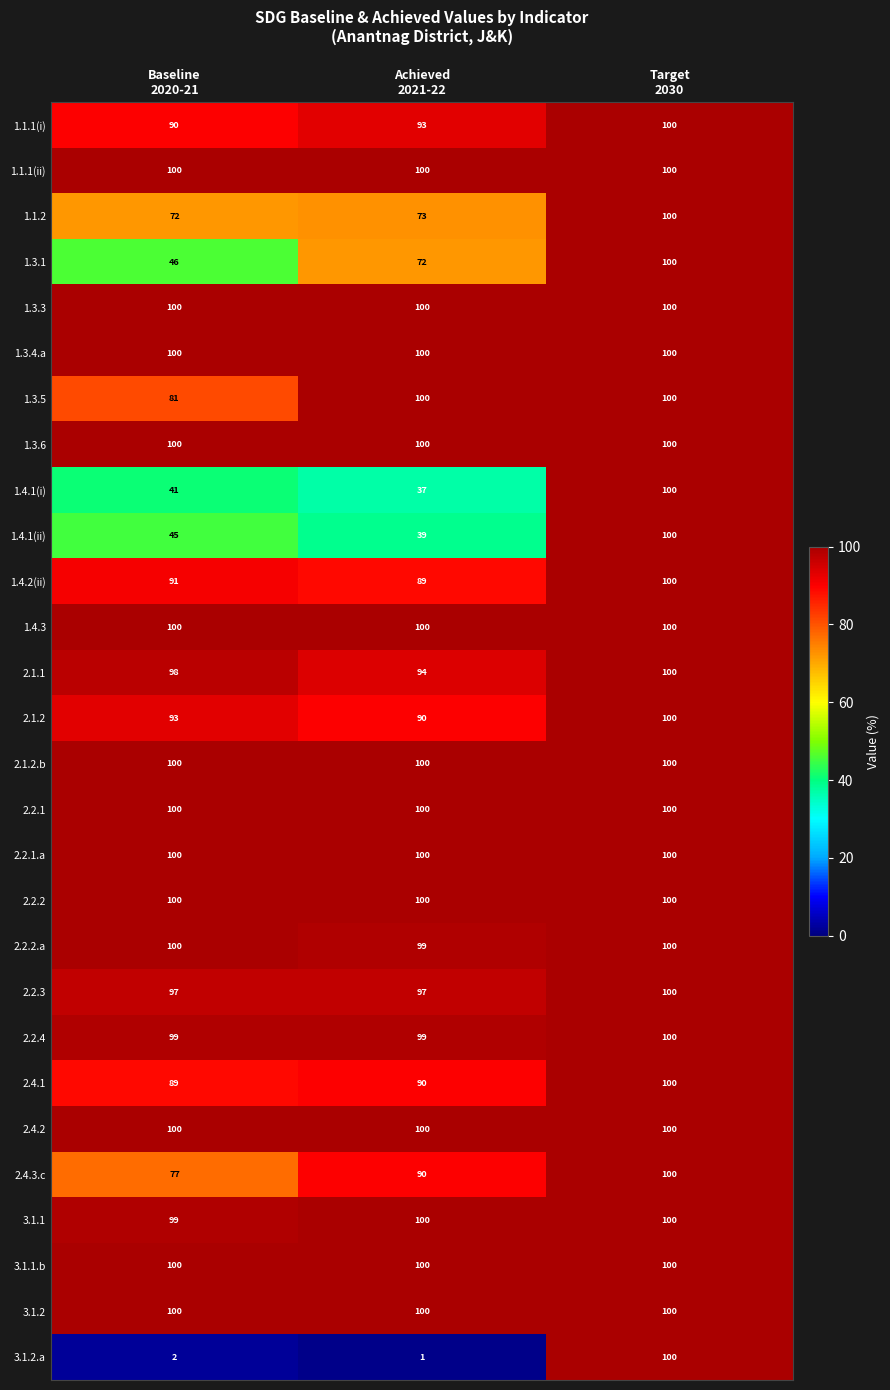

What is the sum of all 2.4.1 values?

279